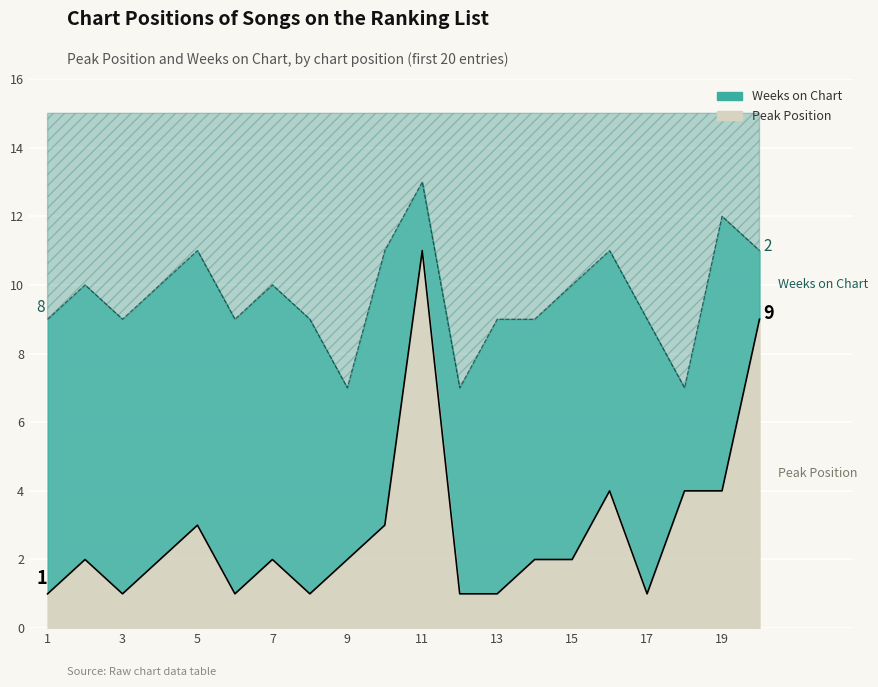

Reading right to left, what are all the values shown in this chart?

20=9	19=4	18=4	17=1	16=4	15=2	14=2	13=1	12=1	11=11	10=3	9=2	8=1	7=2	6=1	5=3	4=2	3=1	2=2	1=1